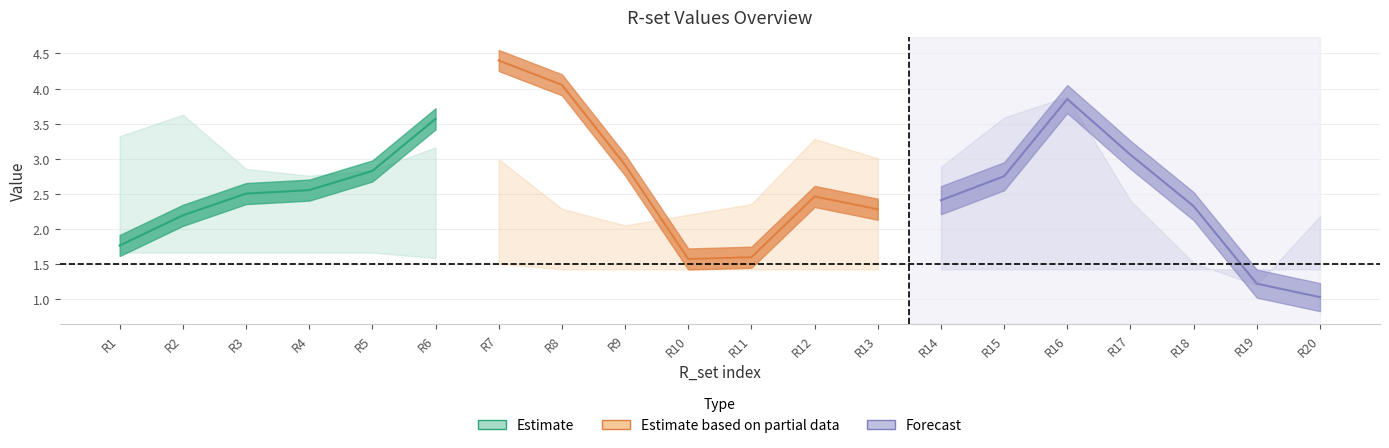

True or false: l_R and y_R cross at least once.

False